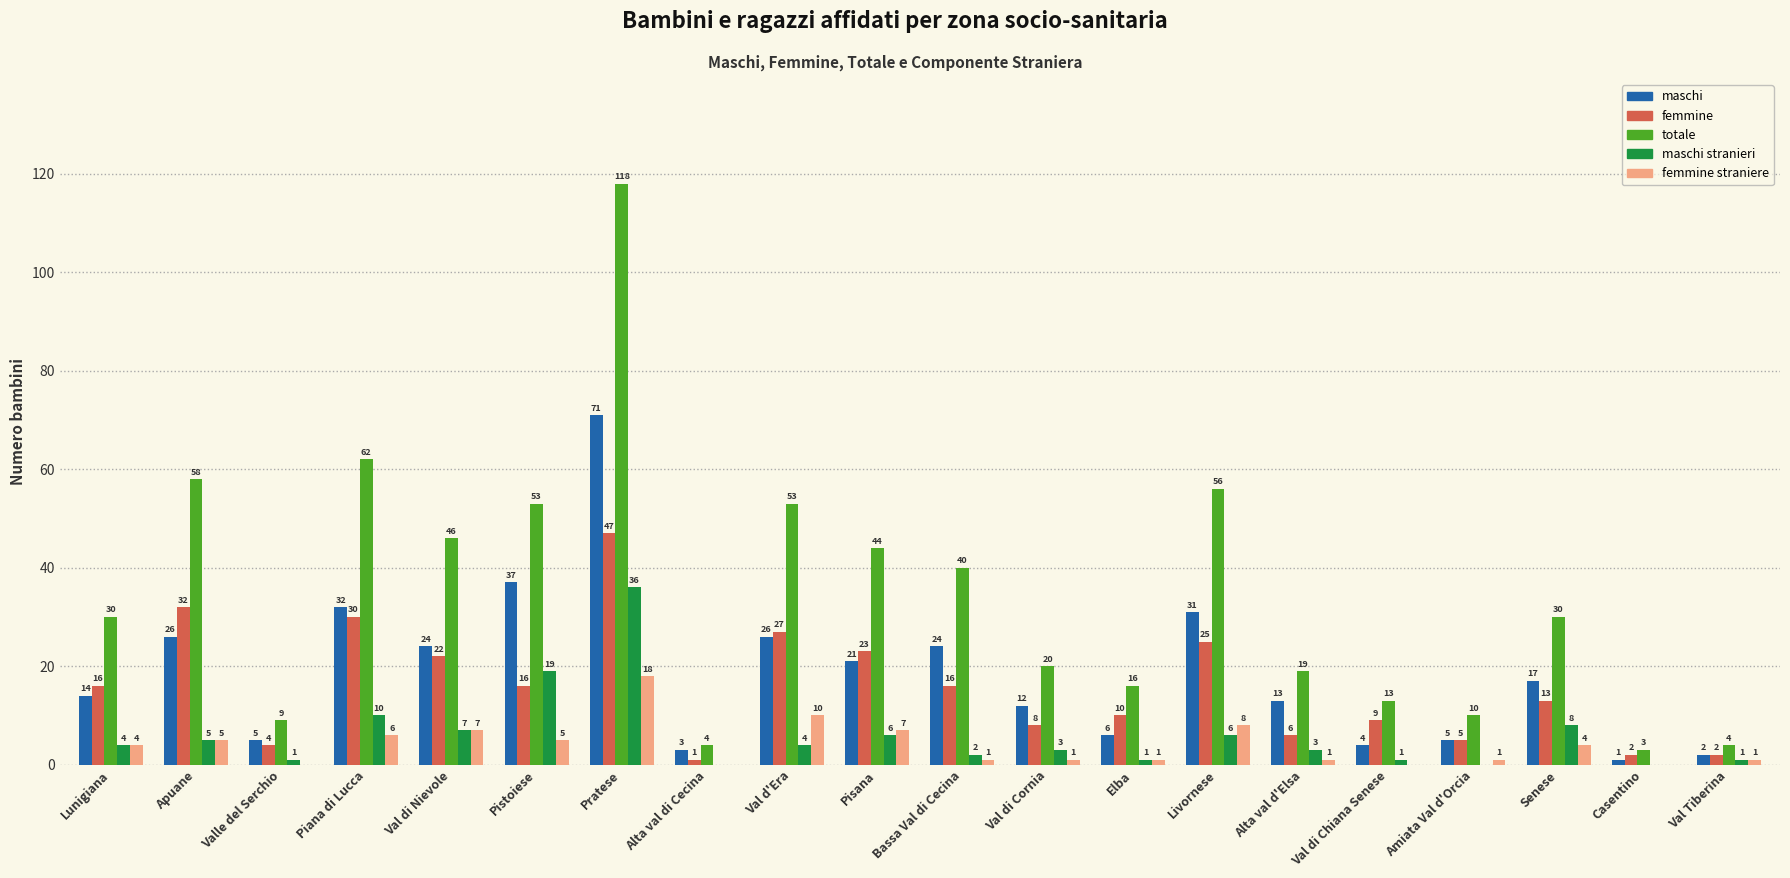

True or false: maschi stranieri has a value of 1 at Elba.

True